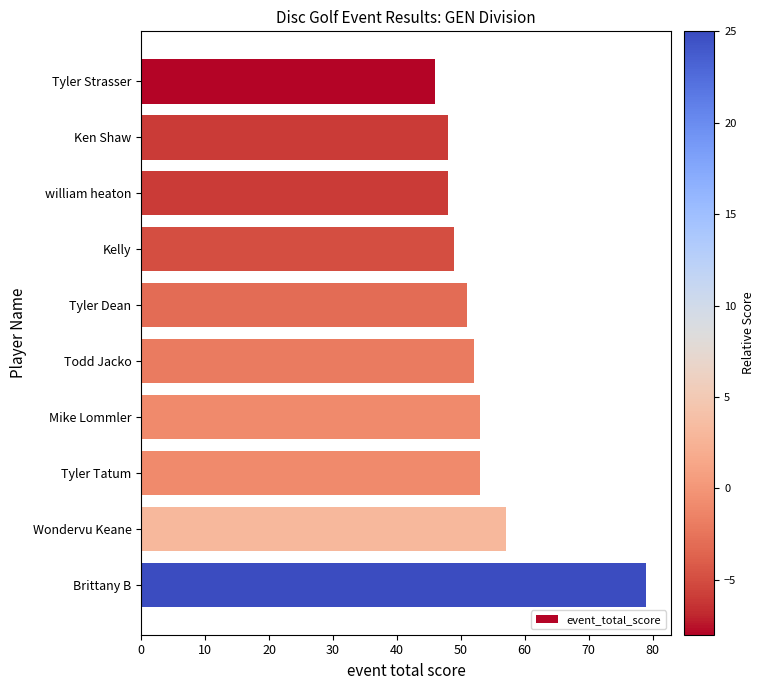

What is the label of the 5th bar from the top?

Tyler Dean